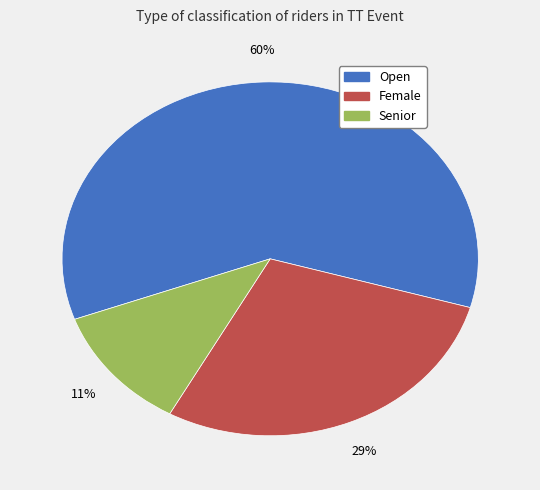

How many segments does this pie chart have?

3